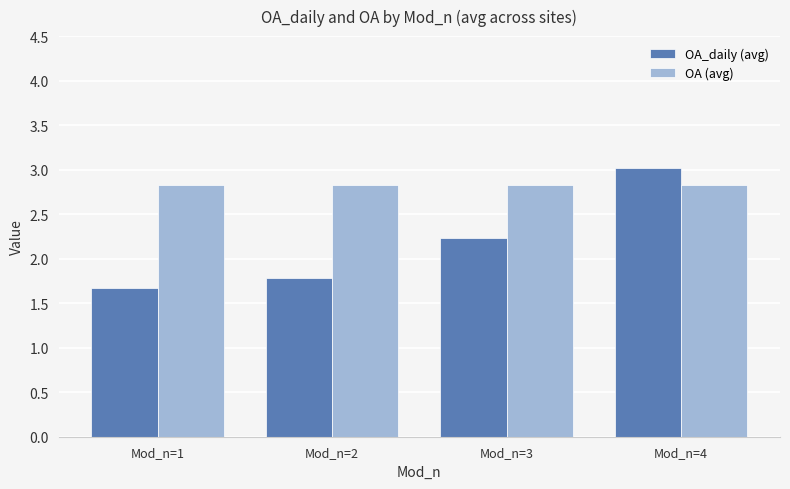

Is the value of OA (avg) at Mod_n=1 greater than the value of OA_daily (avg) at Mod_n=4?

No